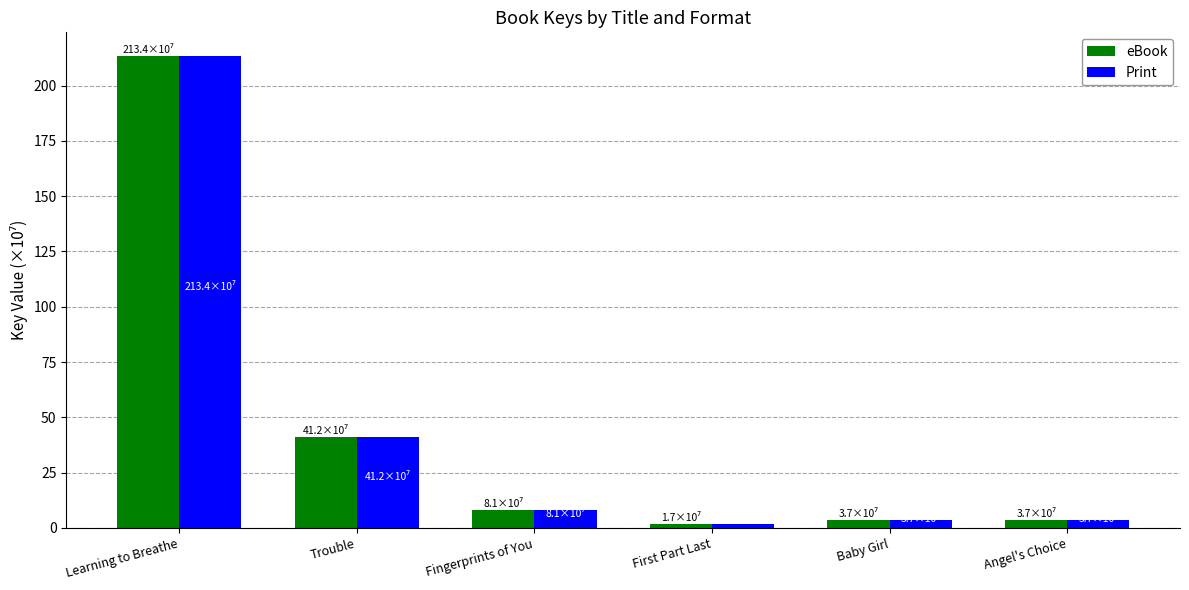

How many data points in eBook are less than 8?

3